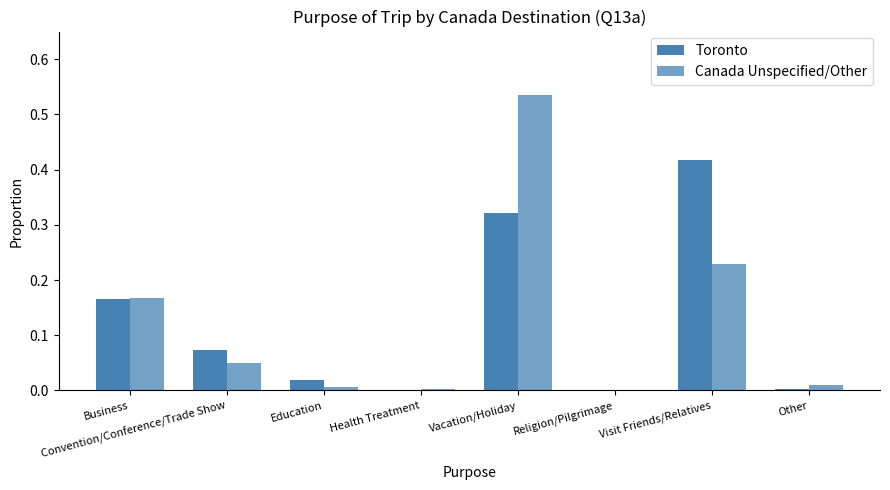

Are the bars horizontal?

No